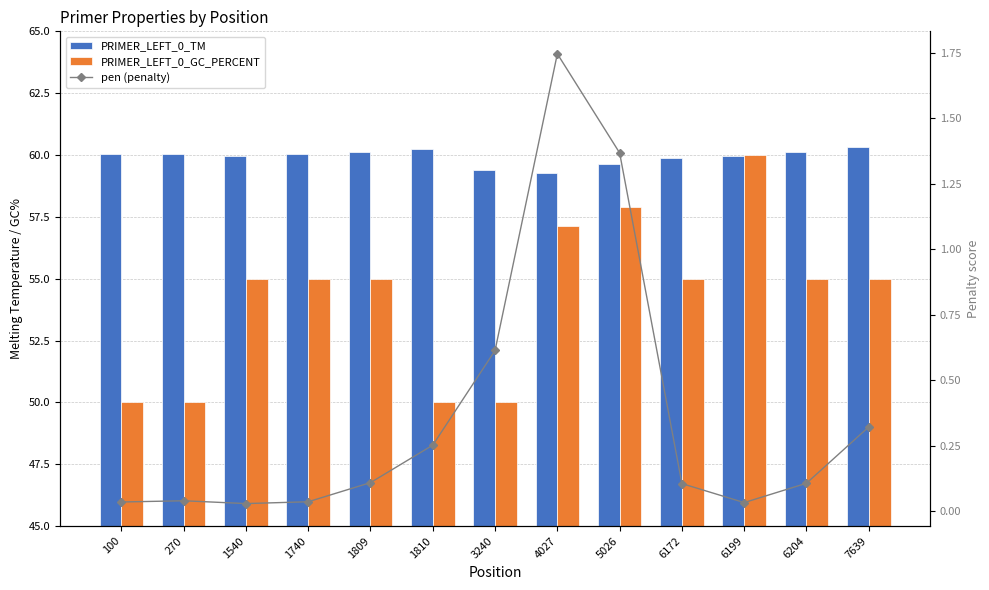

Rank the series by their maximum value, from highest to lowest.

PRIMER_LEFT_0_TM, PRIMER_LEFT_0_GC_PERCENT, pen (penalty)